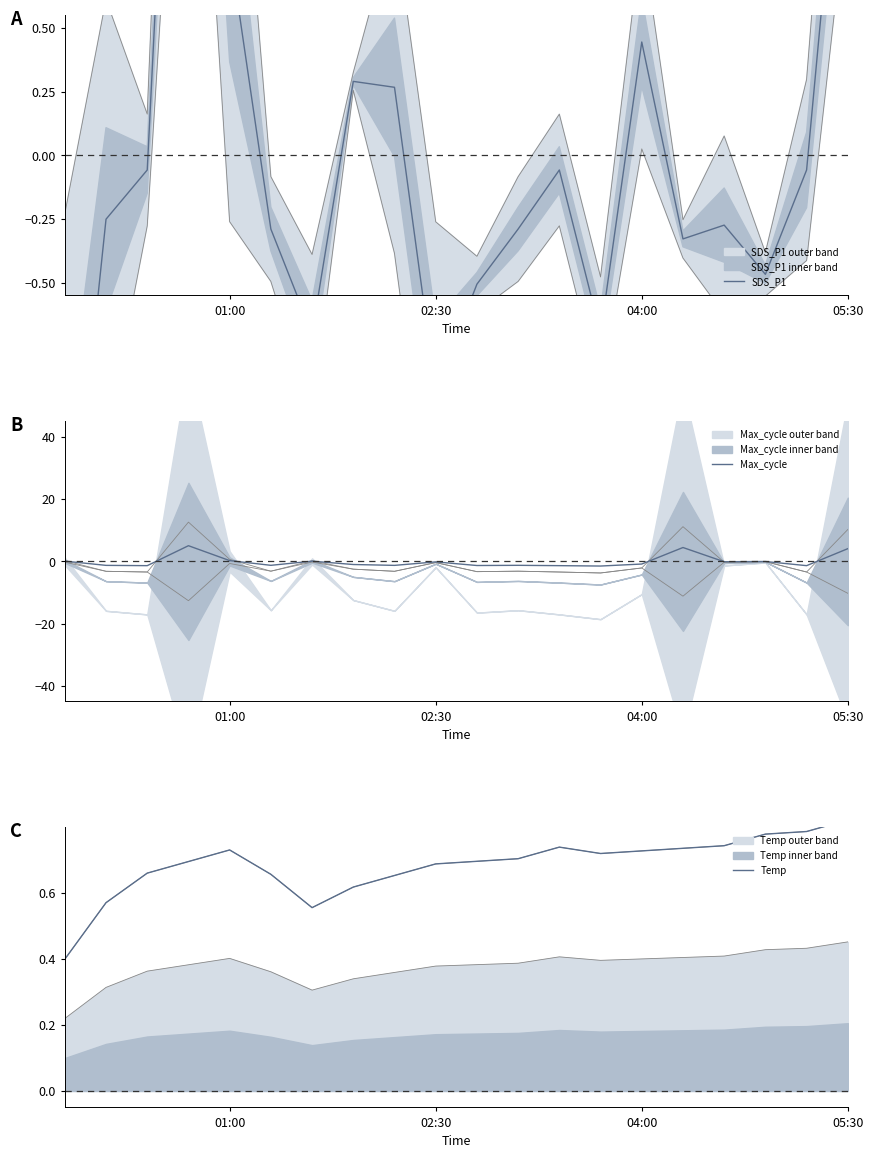

What is the highest value of the Max_cycle series?

5.1